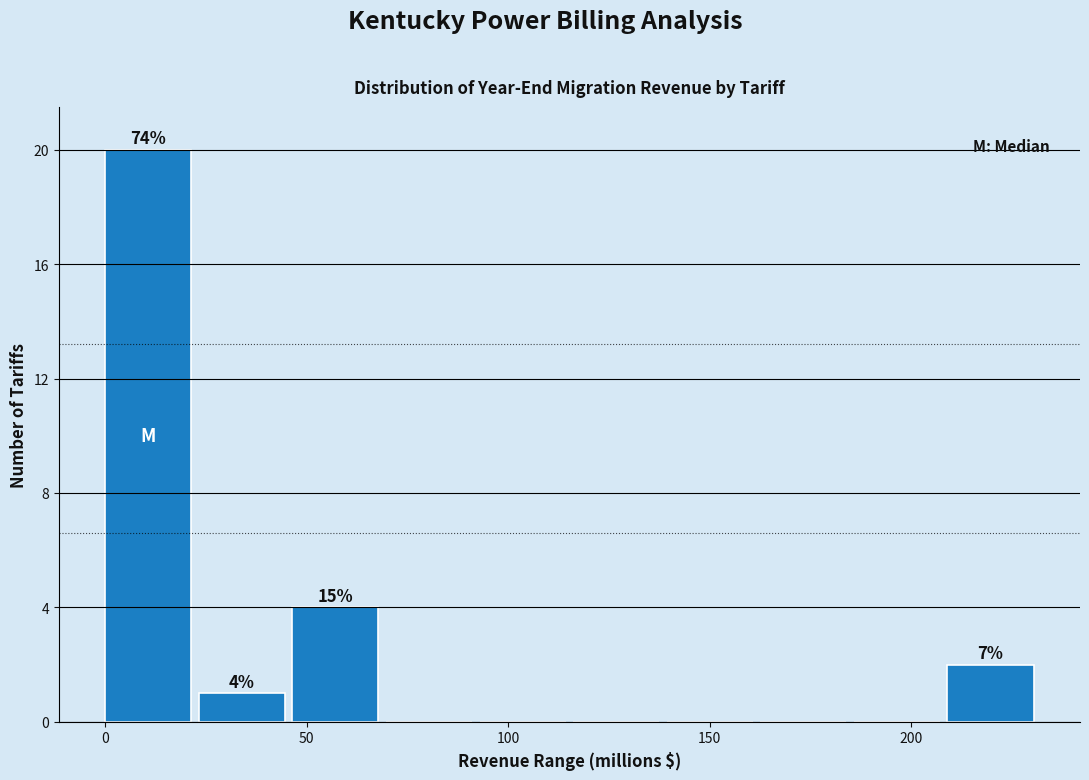

Which range on the x-axis has the tallest bar?

0 to 25